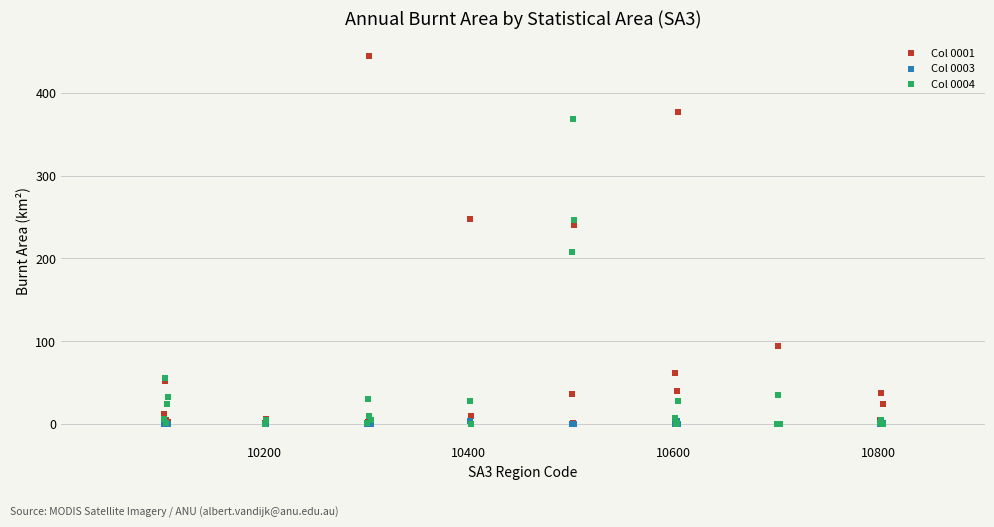

What are all the series names shown in the legend?

Col 0001, Col 0003, Col 0004